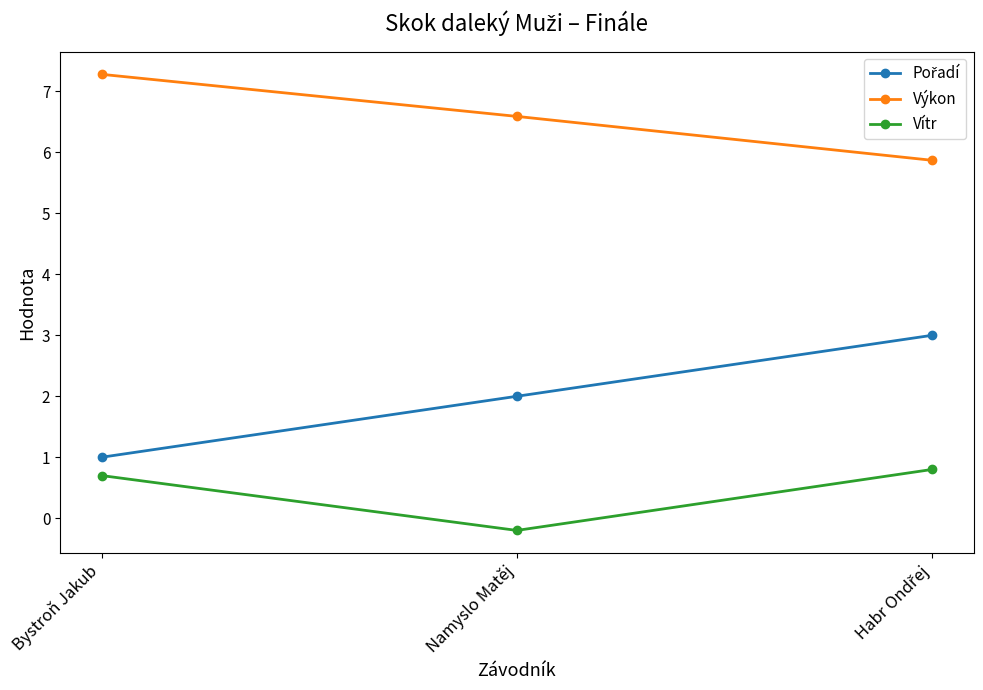

What is the difference between the highest and lowest values at Namyslo Matěj?

6.8